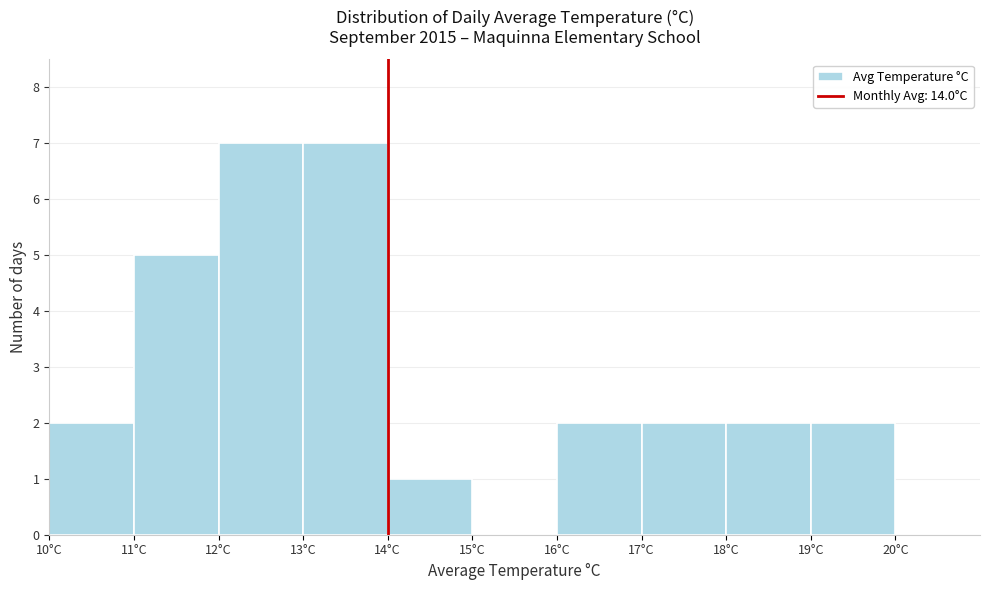

Reading left to right, transcribe this chart: for each bar, give the range it covers on the x-axis and its height. The values are not printed on the chart, so give them approximately, as read against the axis.

10 to 11: 2
11 to 12: 5
12 to 13: 7
13 to 14: 7
14 to 15: 1
15 to 16: 0
16 to 17: 2
17 to 18: 2
18 to 19: 2
19 to 20: 2